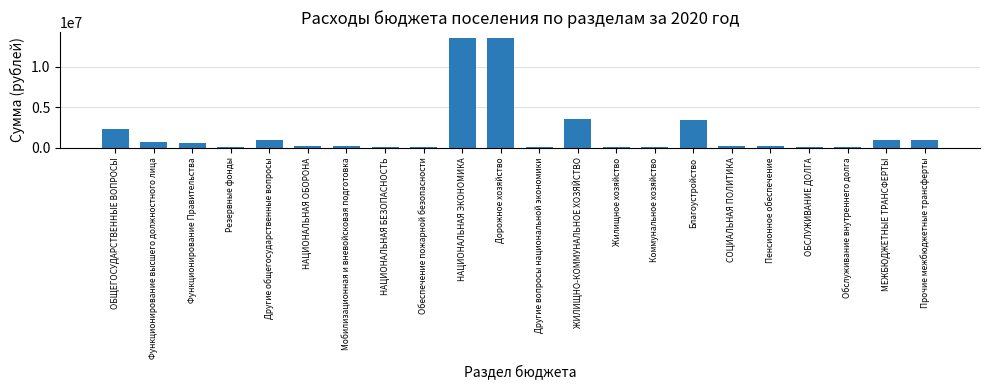

What is the sum of all values?

41704831.4